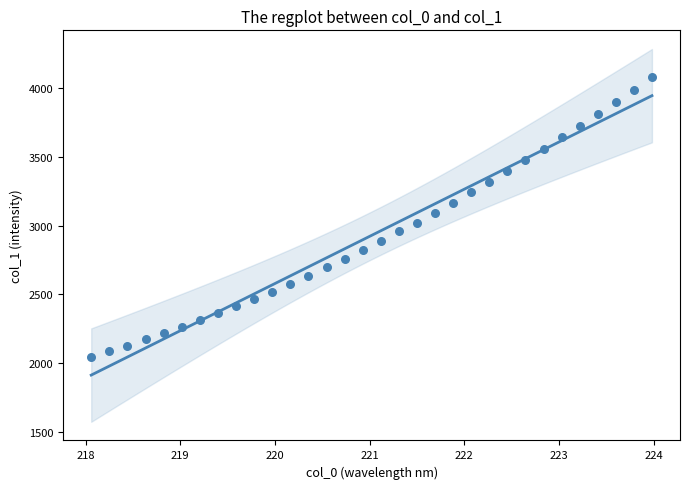

What is the range of Y values (max minus min)?

2038.7